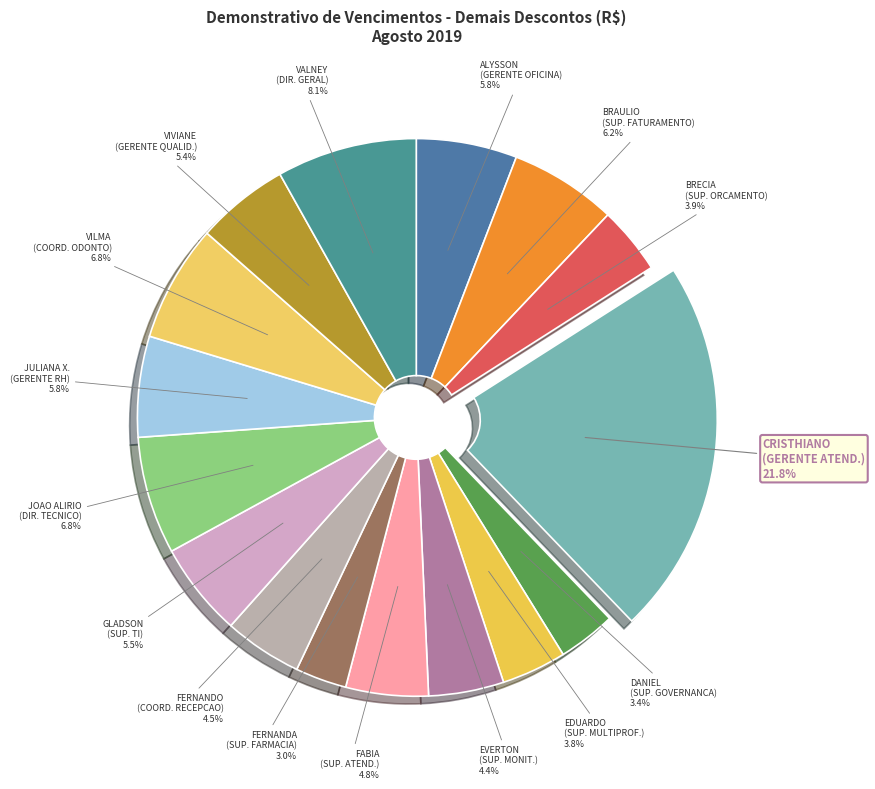

Count the number of slices in the pie.

16